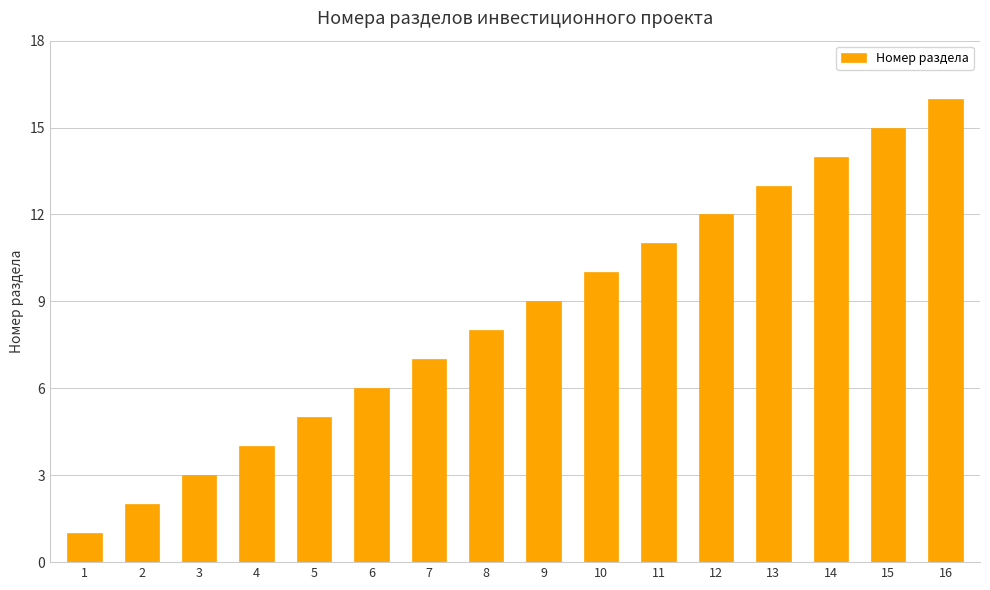

Rank the categories by value from lowest to highest.

1, 2, 3, 4, 5, 6, 7, 8, 9, 10, 11, 12, 13, 14, 15, 16